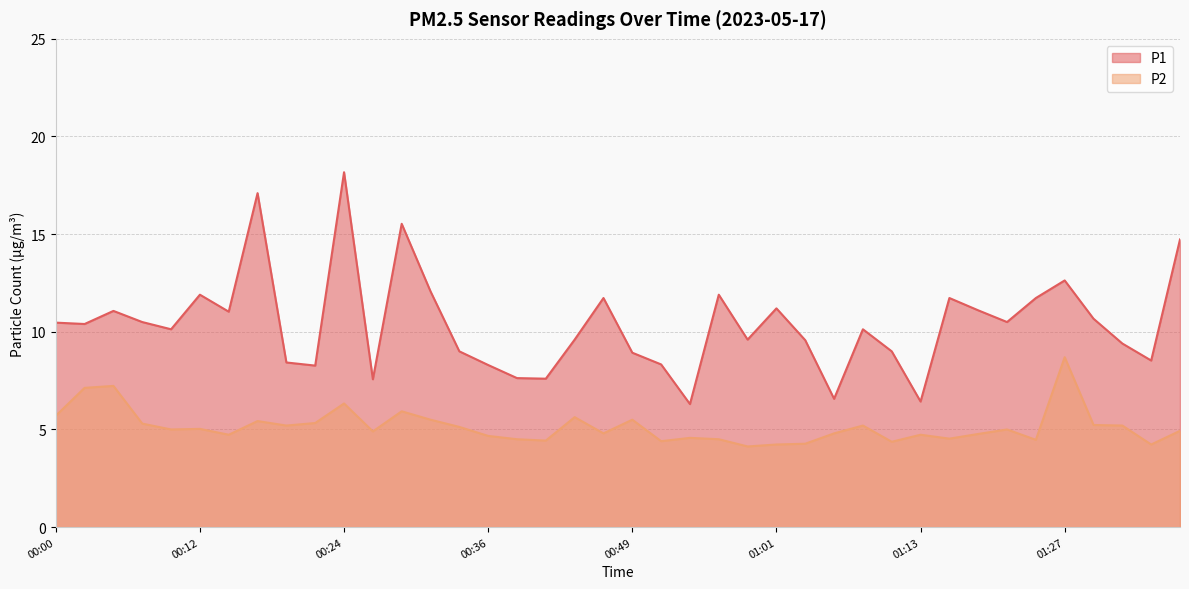

Reading right to left, list all the values displayed in this chart.

P1: 14.7	8.5	9.4	10.7	12.6	11.7	10.5	11.1	11.7	6.4	9.0	10.1	6.6	9.6	11.2	9.6	11.9	6.3	8.3	8.9	11.7	9.6	7.6	7.6	8.3	9.0	12.1	15.5	7.6	18.2	8.3	8.4	17.1	11.0	11.9	10.1	10.5	11.1	10.4	10.5
P2: 4.9	4.2	5.2	5.2	8.7	4.5	5.0	4.8	4.5	4.7	4.4	5.2	4.8	4.3	4.2	4.1	4.5	4.6	4.4	5.5	4.8	5.6	4.4	4.5	4.7	5.1	5.5	5.9	4.9	6.3	5.3	5.2	5.4	4.7	5.0	5.0	5.3	7.2	7.1	5.7